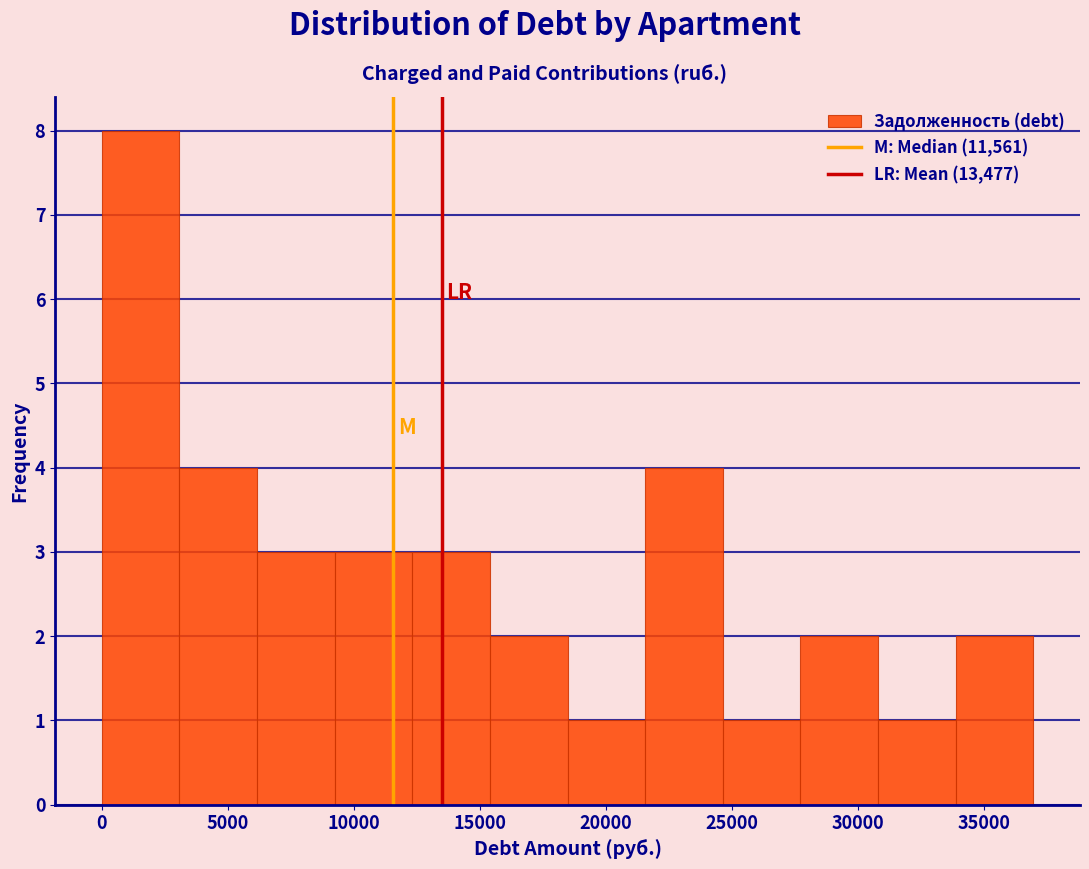

Reading left to right, transcribe this chart: for each bar, give the range it covers on the x-axis and its height. Neither the bar edges nor the heights are printed on the chart, so give them approximately, as read against the axes.

0 to 3000: 8
3000 to 6000: 4
6000 to 9000: 3
9000 to 12500: 3
12500 to 15500: 3
15500 to 18500: 2
18500 to 21500: 1
21500 to 24500: 4
24500 to 27500: 1
27500 to 31000: 2
31000 to 34000: 1
34000 to 37000: 2